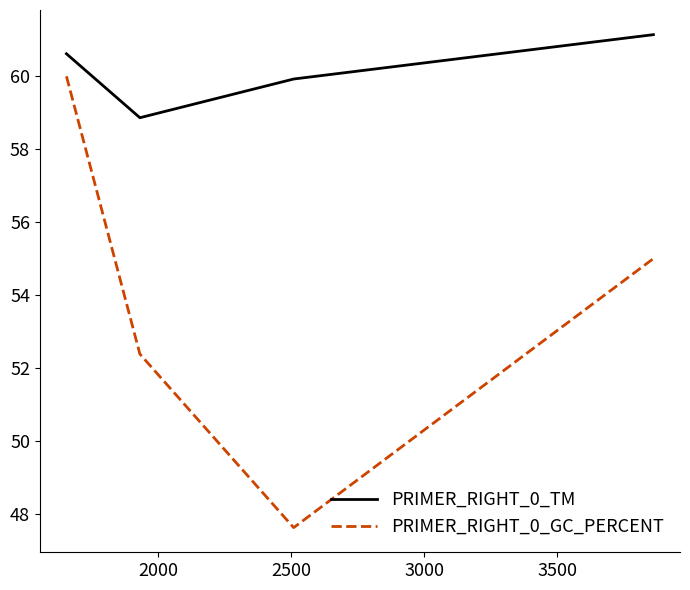

Rank the series by their maximum value, from highest to lowest.

PRIMER_RIGHT_0_TM, PRIMER_RIGHT_0_GC_PERCENT